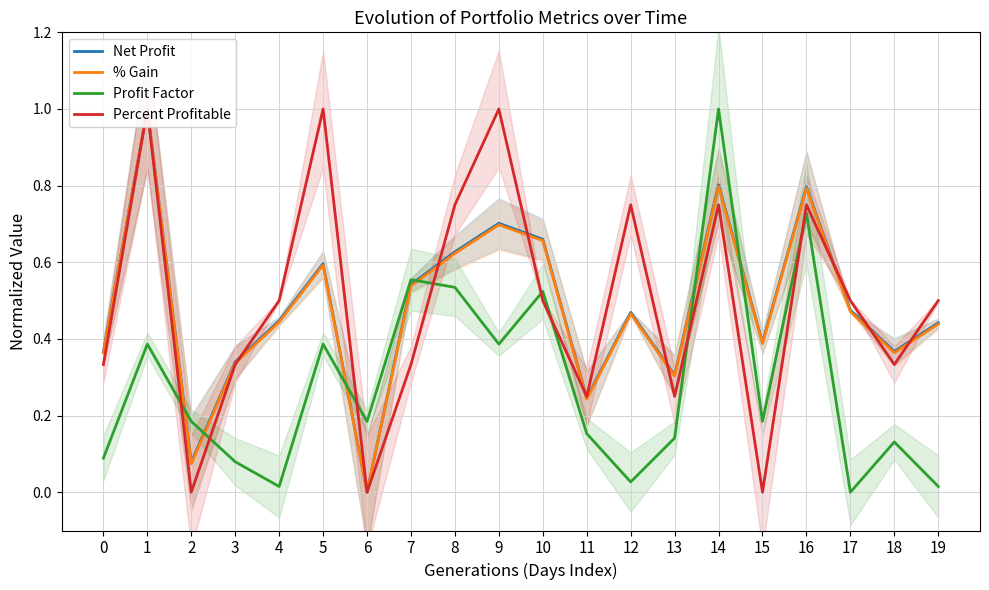

List the labels in order of Profit Factor value, largest first.

14, 16, 7, 8, 10, 1, 5, 9, 2, 6, 15, 11, 13, 18, 0, 3, 12, 19, 4, 17